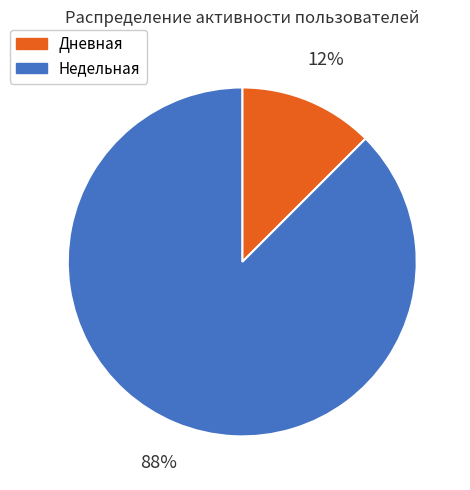

The Недельная slice represents 88% of the pie. True or false?

True